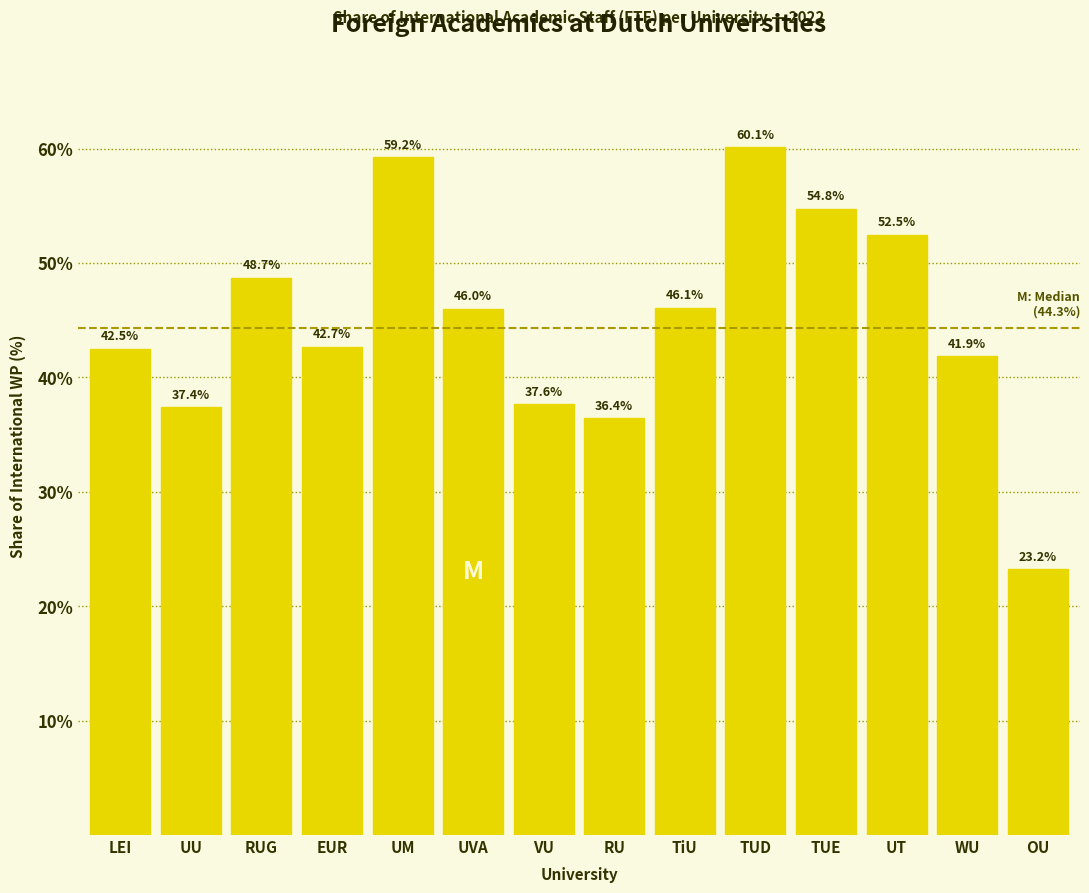

Reading left to right, list all the values displayed in this chart.

42.5	37.4	48.7	42.7	59.2	46.0	37.6	36.4	46.1	60.1	54.8	52.5	41.9	23.2